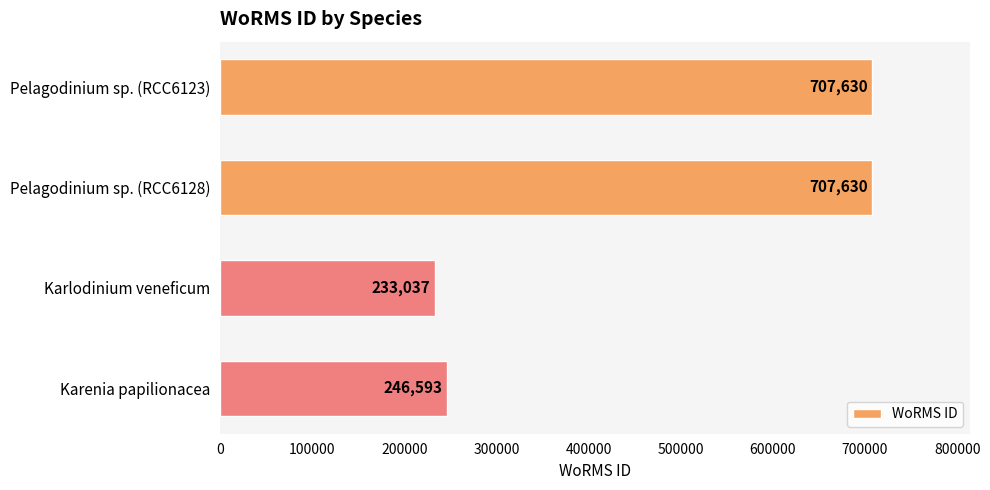

What is the ratio of the value at Karenia papilionacea to the value at Karlodinium veneficum?

1.1